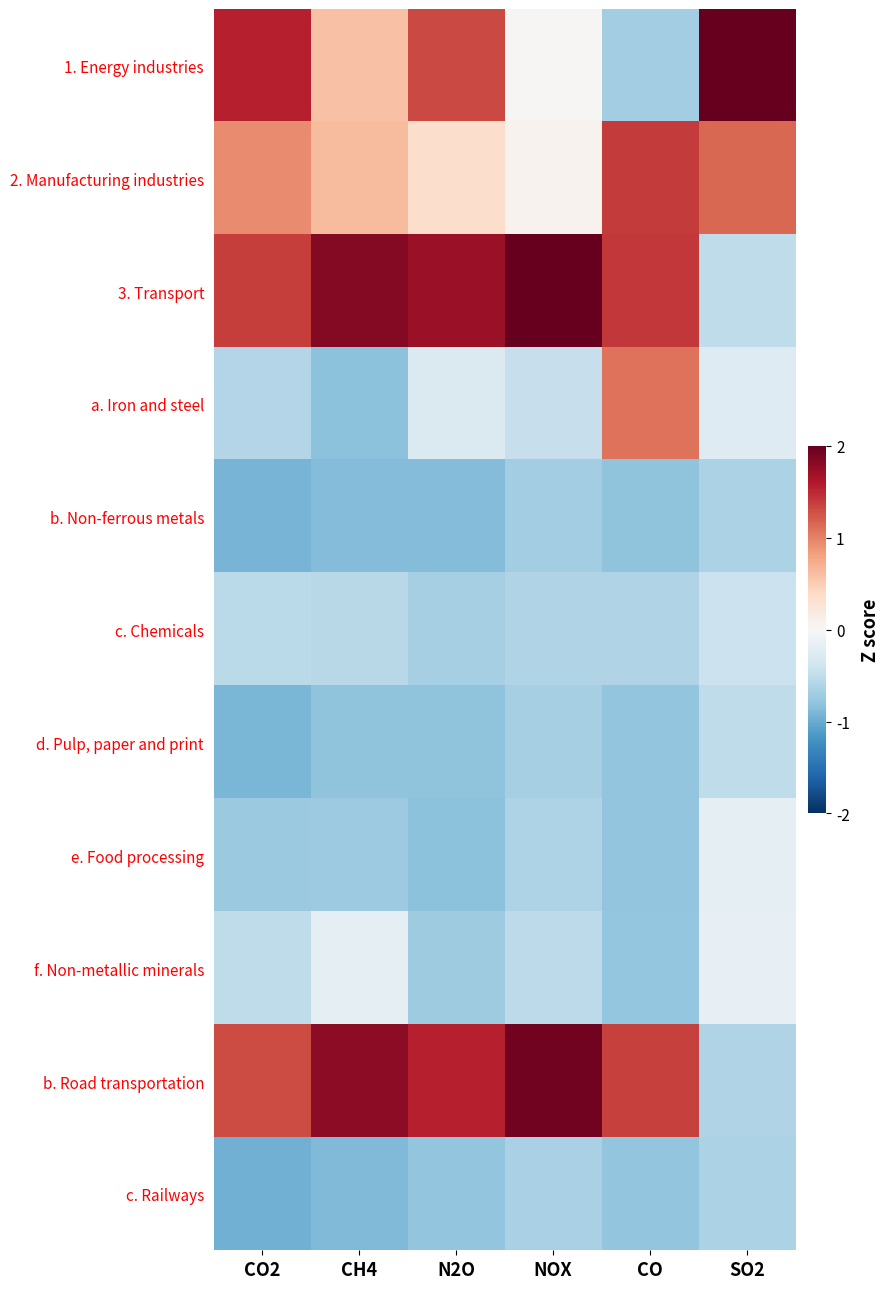

Which has a higher value, SO2 or CO2?

SO2